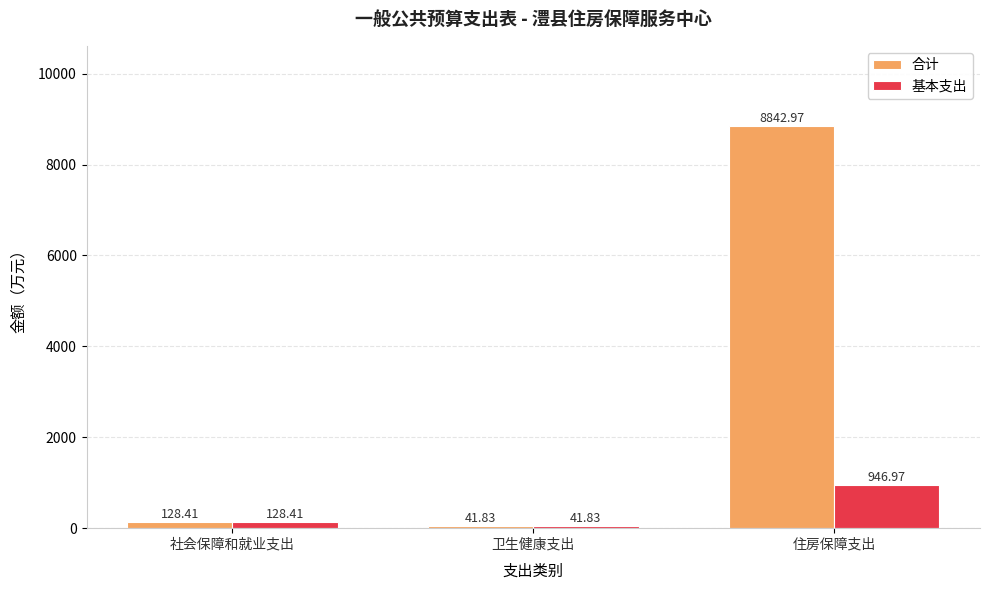

Count the number of categories in the chart.

3